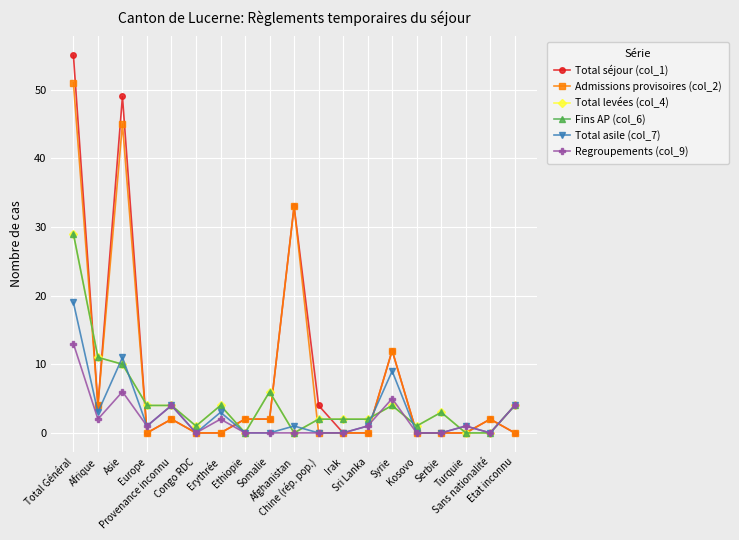

Reading left to right, what are all the values shown in this chart?

Total séjour (col_1): 55	4	49	0	2	0	0	2	2	33	4	0	0	12	0	0	0	2	0
Admissions provisoires (col_2): 51	4	45	0	2	0	0	2	2	33	0	0	0	12	0	0	0	2	0
Total levées (col_4): 29	11	10	4	4	1	4	0	6	0	2	2	2	4	1	3	0	0	4
Fins AP (col_6): 29	11	10	4	4	1	4	0	6	0	2	2	2	4	1	3	0	0	4
Total asile (col_7): 19	3	11	1	4	0	3	0	0	1	0	0	1	9	0	0	1	0	4
Regroupements (col_9): 13	2	6	1	4	0	2	0	0	0	0	0	1	5	0	0	1	0	4